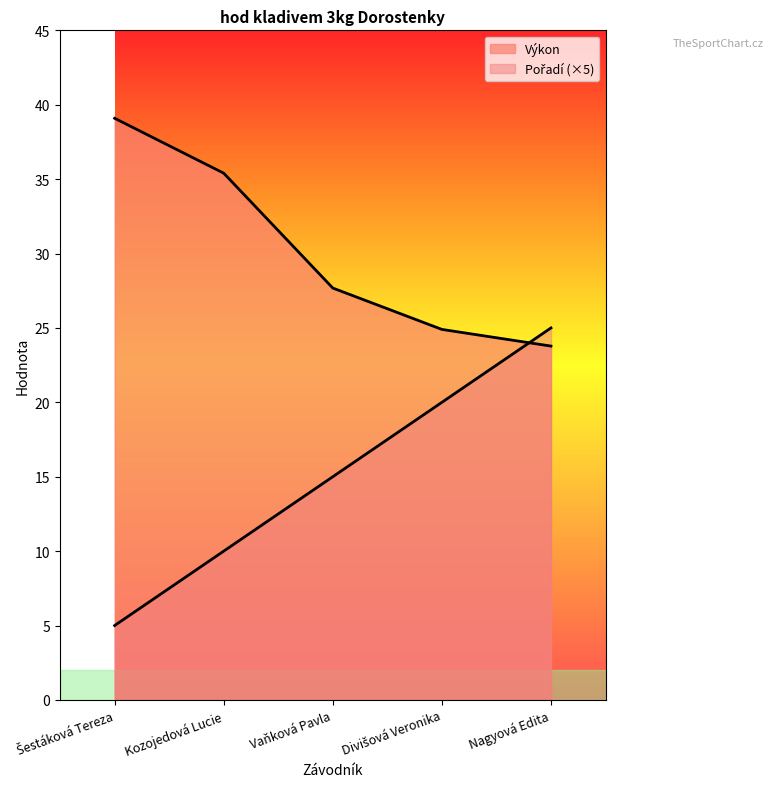

Which series has the widest spread of values?

Pořadí